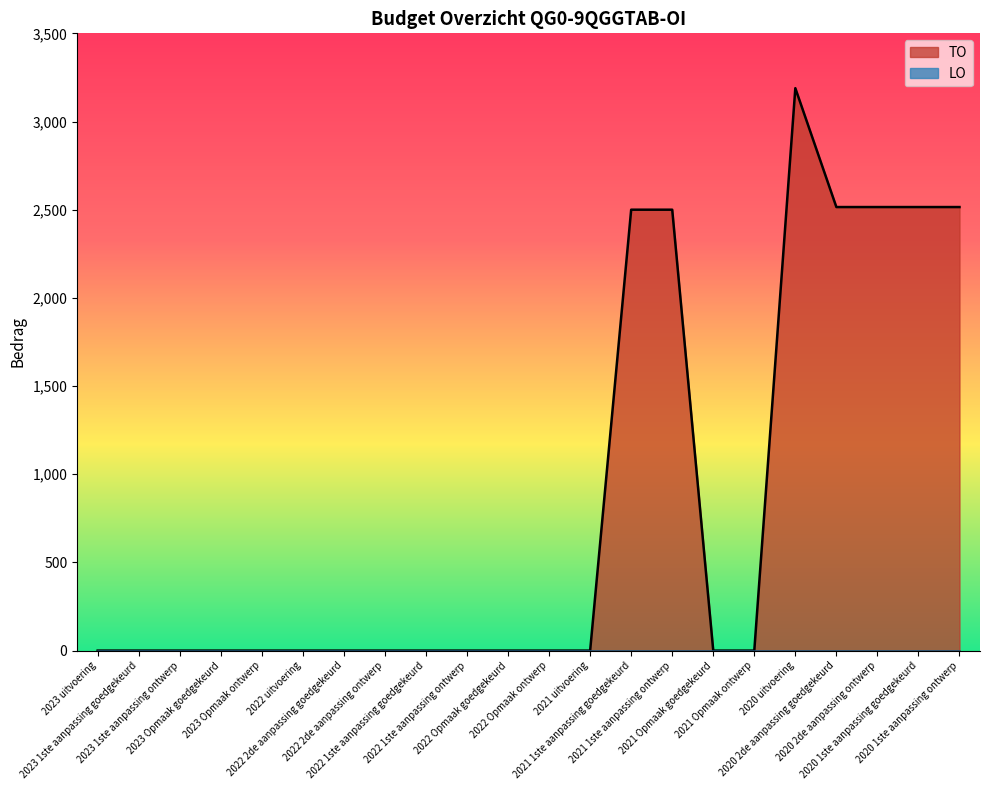

What position from the right is 2020 1ste aanpassing goedgekeurd?

2